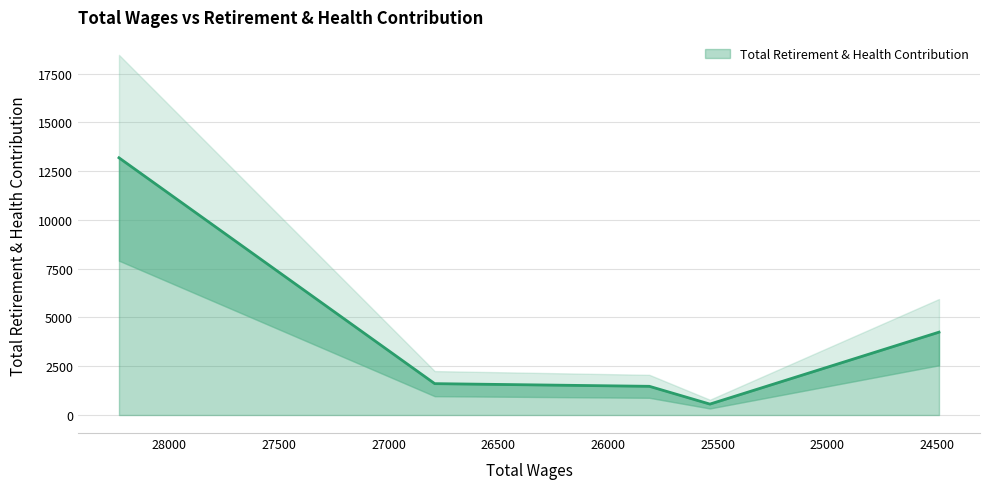

Which category has the lowest value across all series?

25535